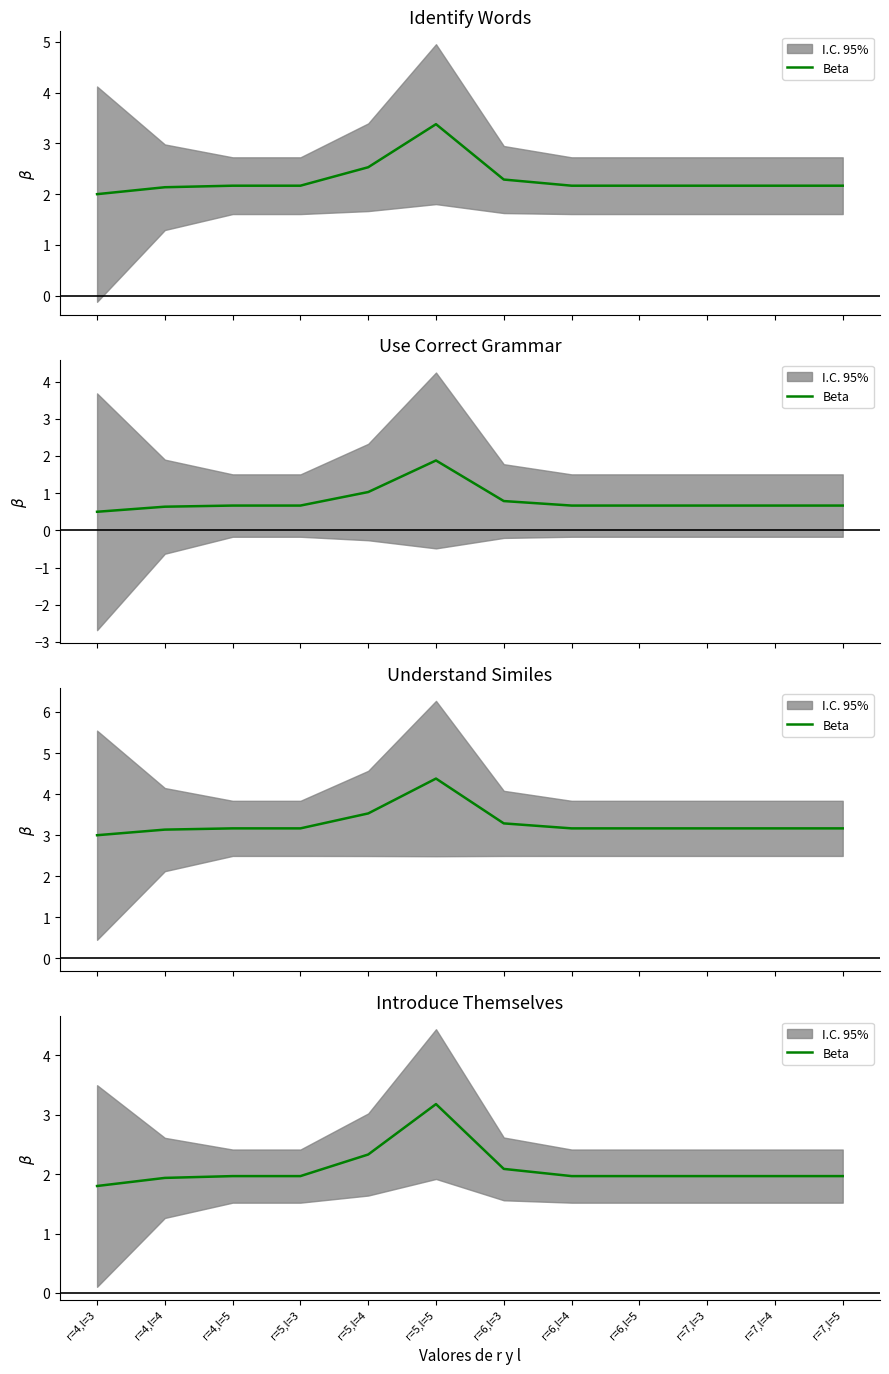

What is the sum of the values at r=5,l=3 and r=5,l=5?

5.1